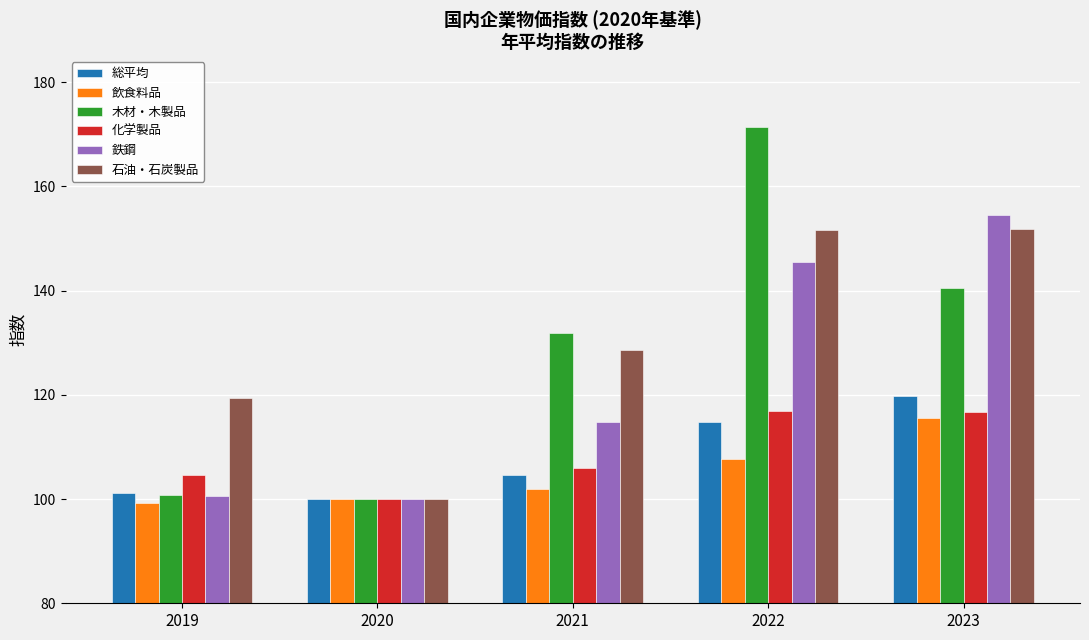

Is the value of 石油・石炭製品 at 2021 greater than the value of 総平均 at 2021?

Yes